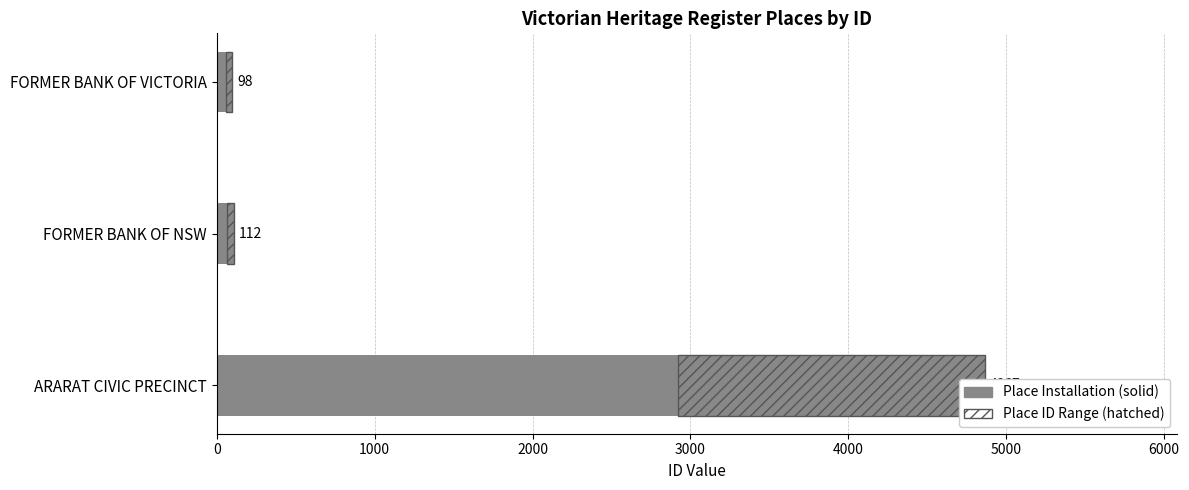

How many bars are there in total?

6